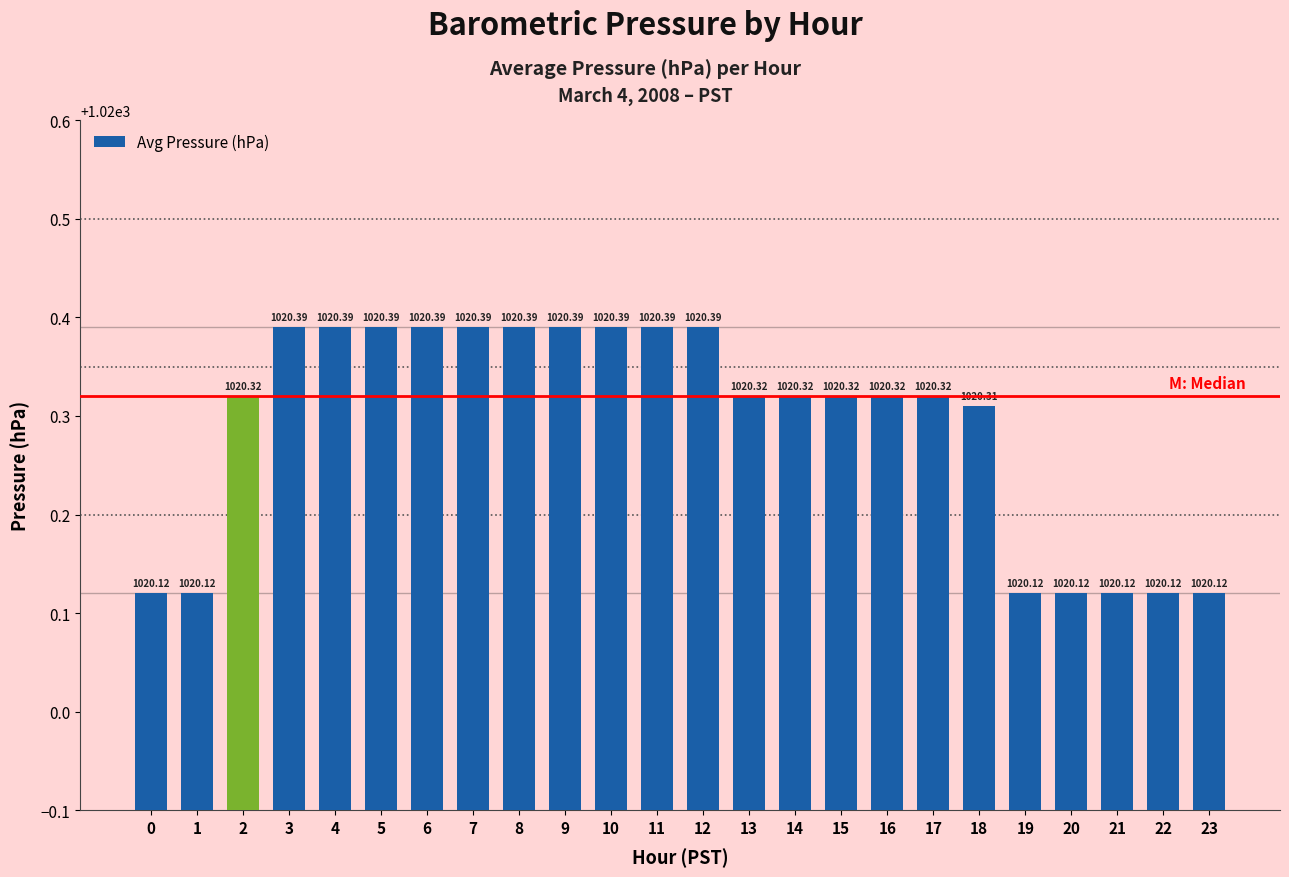

What is the ratio of the value at 10 to the value at 11?

1.0